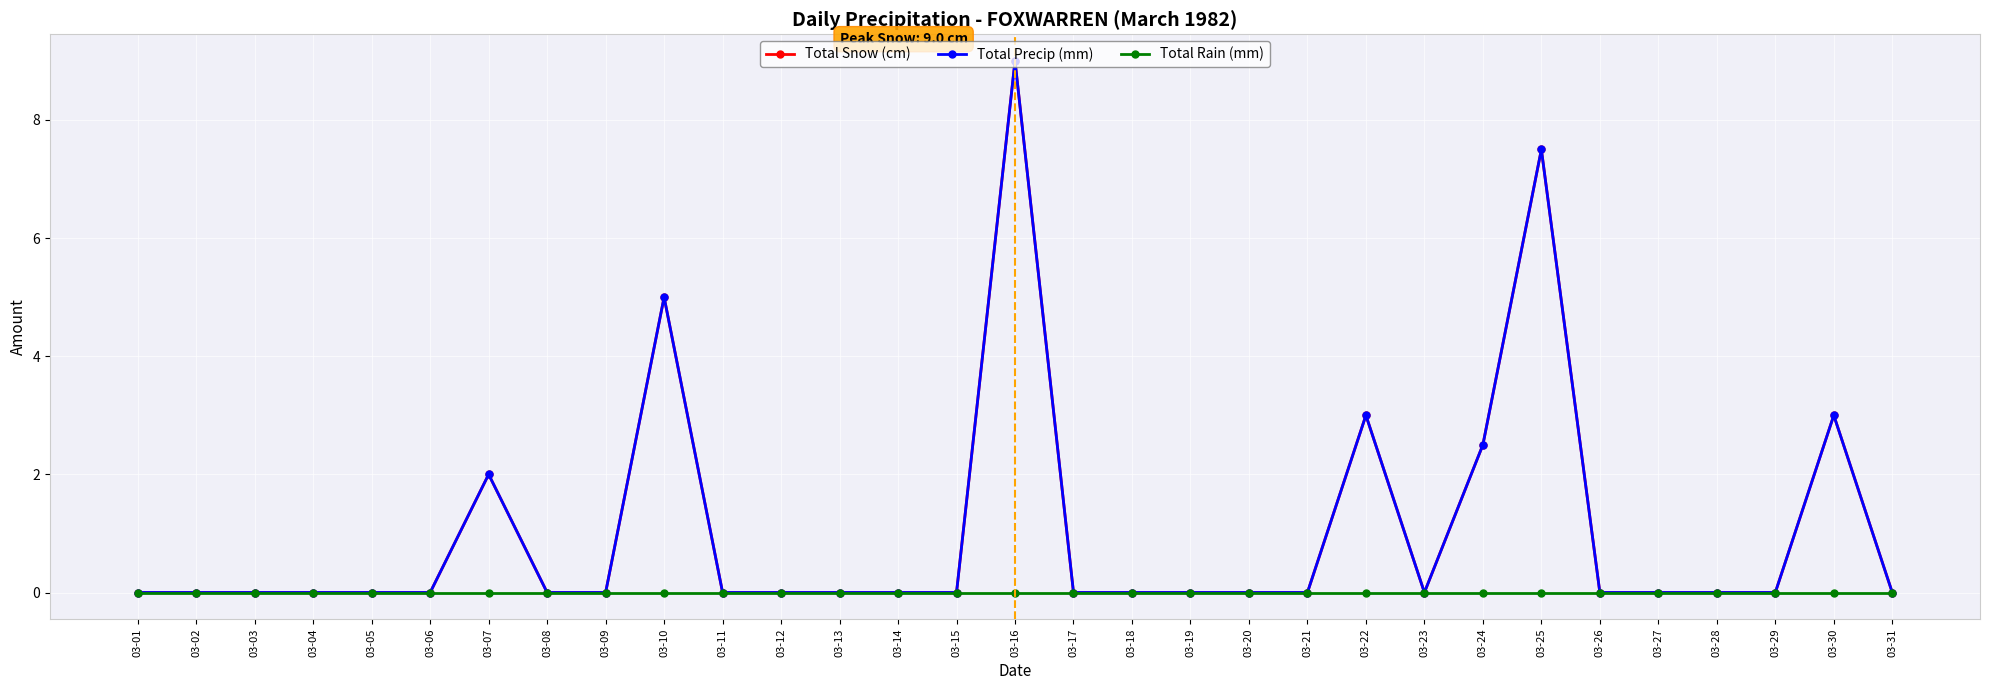

List the labels in order of Total Rain (mm) value, smallest first.

03-01, 03-02, 03-03, 03-04, 03-05, 03-06, 03-07, 03-08, 03-09, 03-10, 03-11, 03-12, 03-13, 03-14, 03-15, 03-16, 03-17, 03-18, 03-19, 03-20, 03-21, 03-22, 03-23, 03-24, 03-25, 03-26, 03-27, 03-28, 03-29, 03-30, 03-31